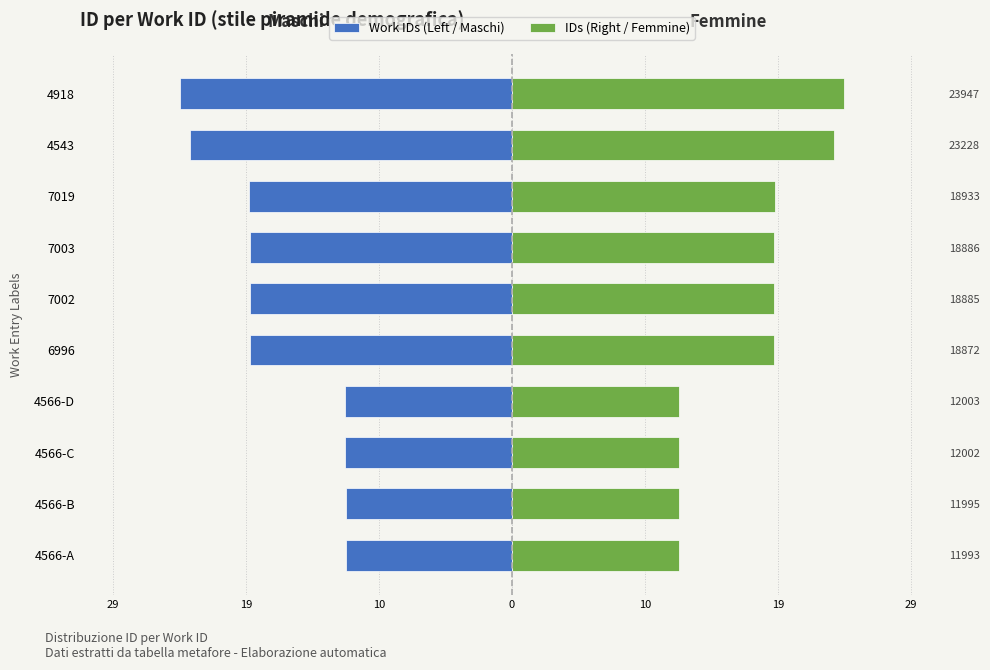

Is the value of Work IDs (Left / Maschi) at 4918 greater than the value of IDs (Right / Femmine) at 4566-B?

No